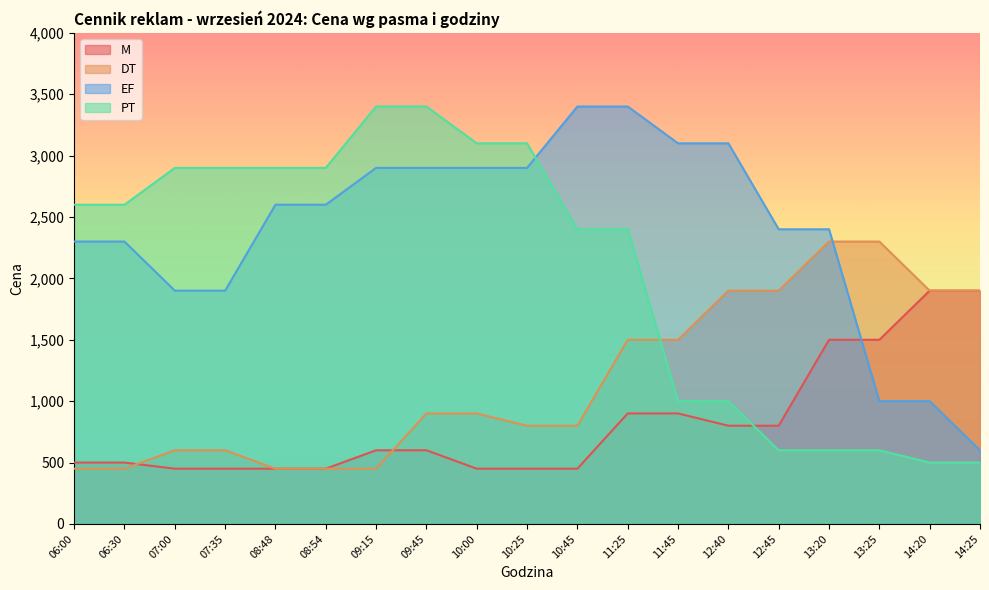

Rank the series at 11:45 from highest to lowest value.

EF, DT, PT, M